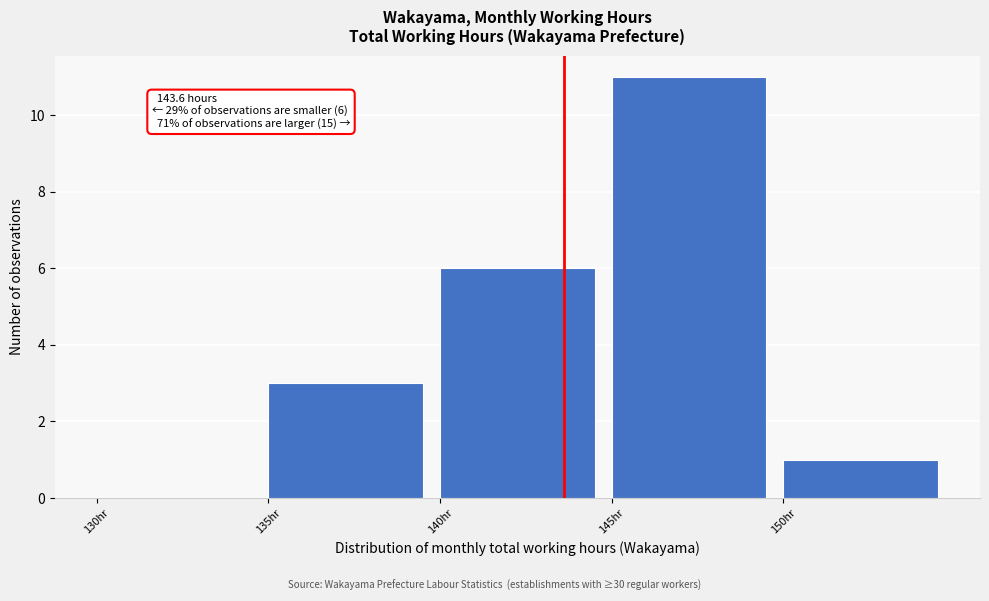

Which range on the x-axis has the tallest bar?

145 to 150